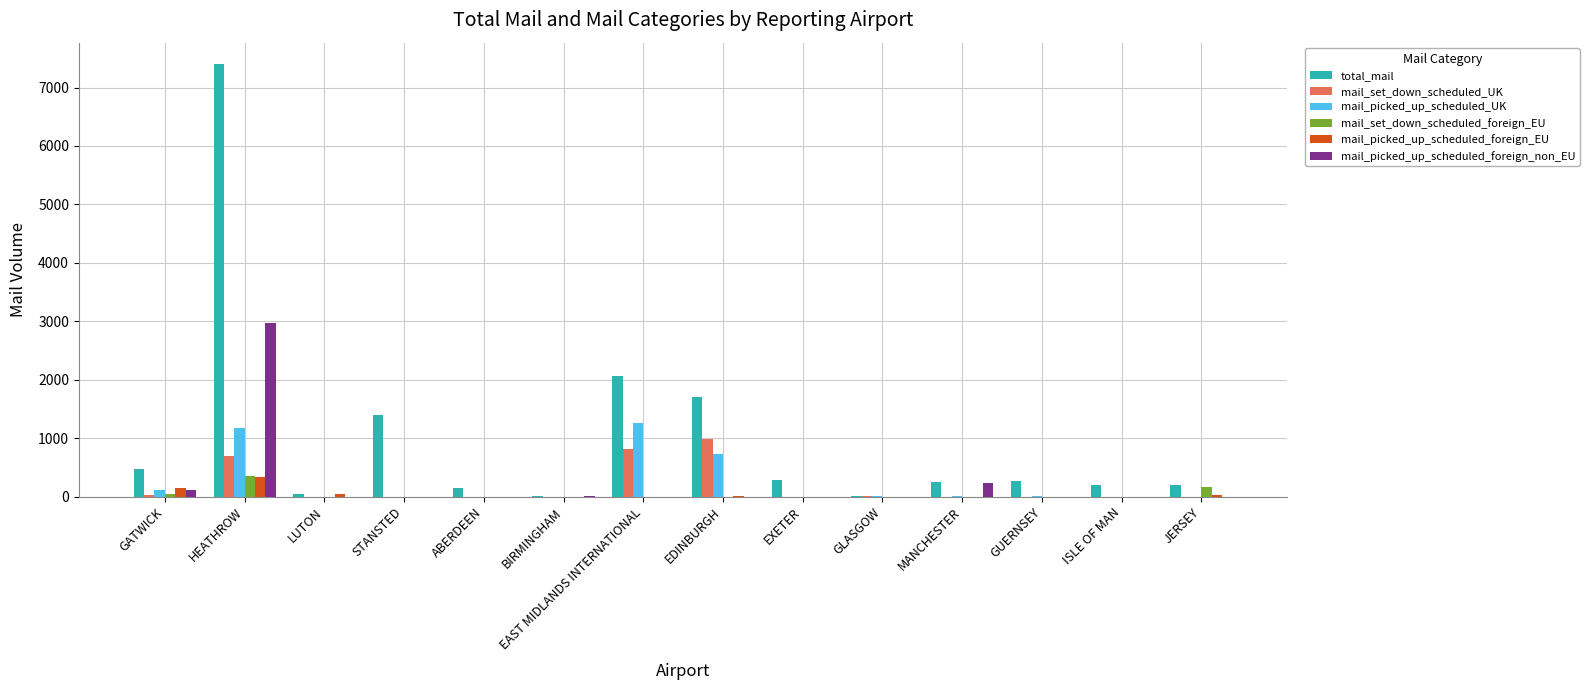

How many distinct data groups are displayed?

6